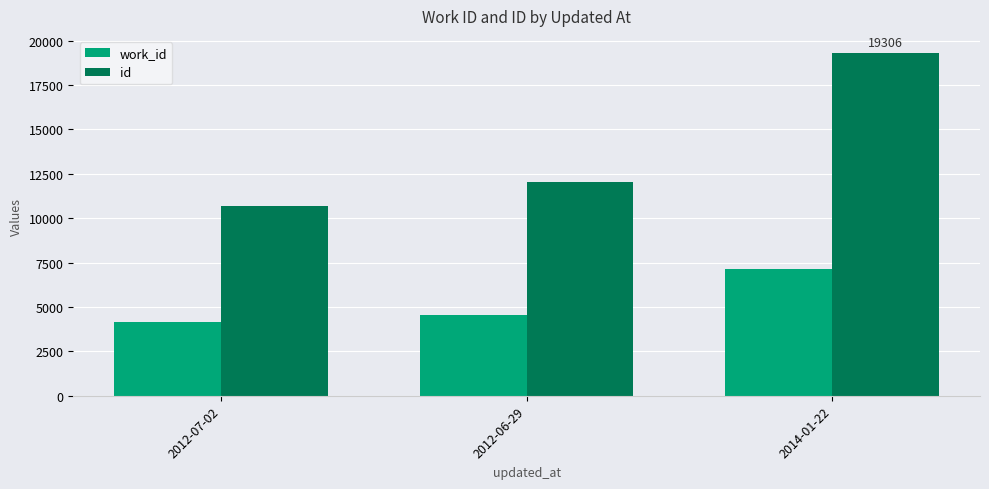

Which series has the largest total across all categories?

id